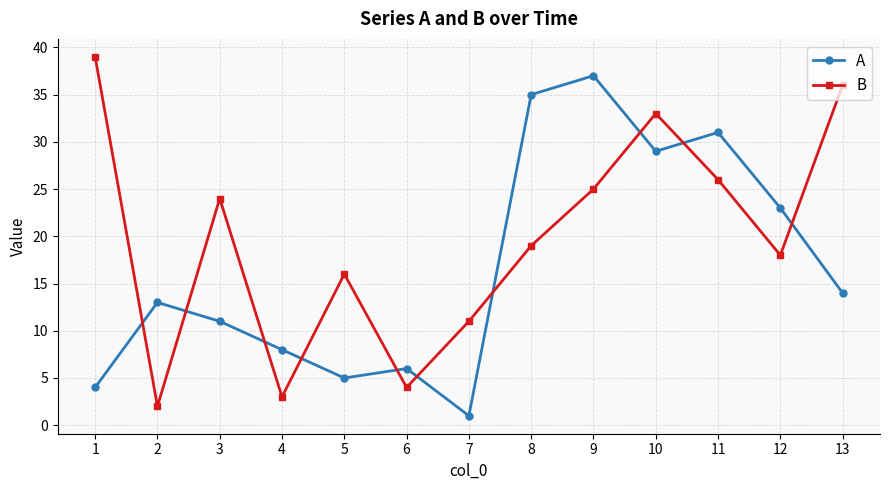

What is the sum of the B values at 13 and 1?

75